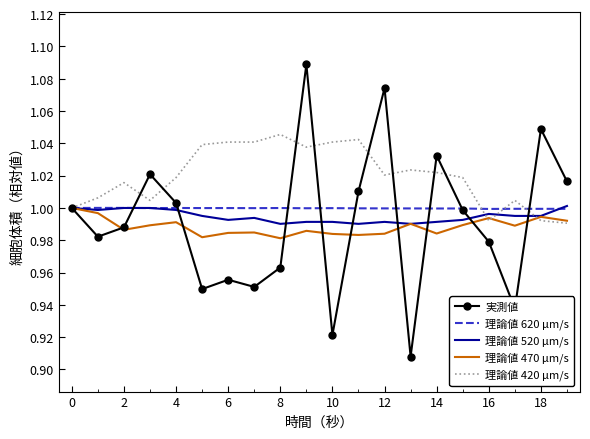

Which series has the largest total across all categories?

理論値 420 μm/s